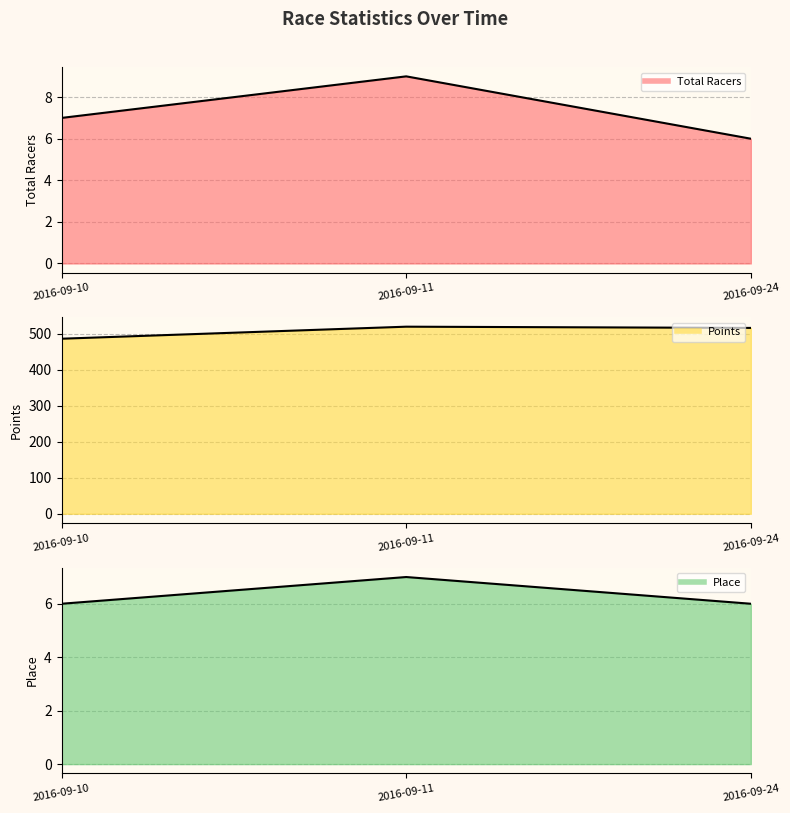

Does the chart display data point markers on the line(s)?

No